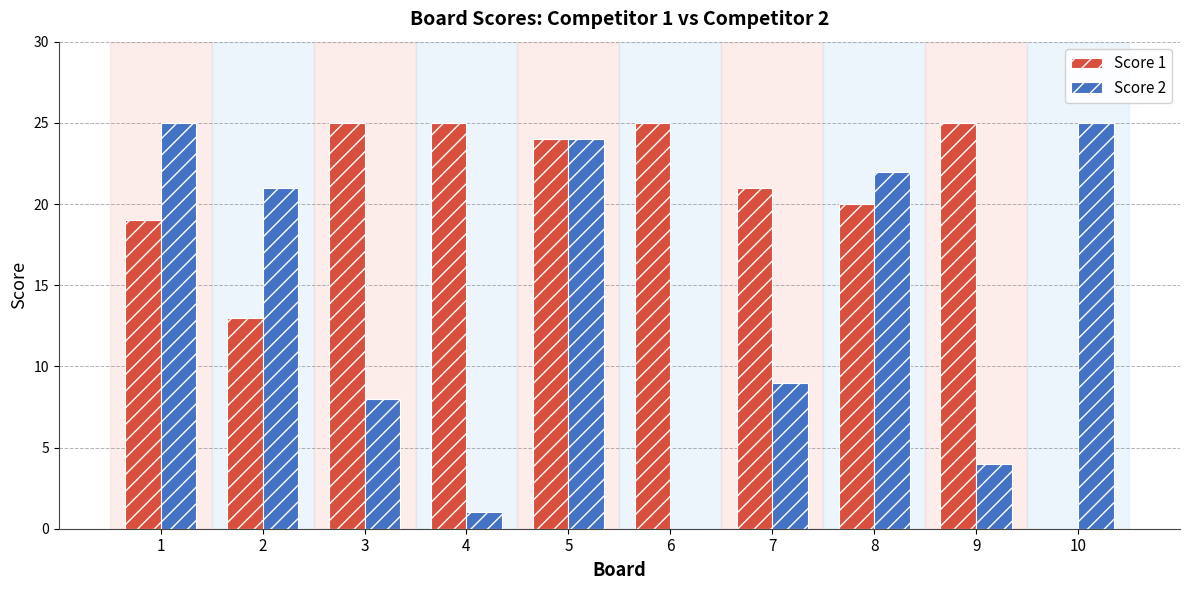

What is the greatest value displayed?

25